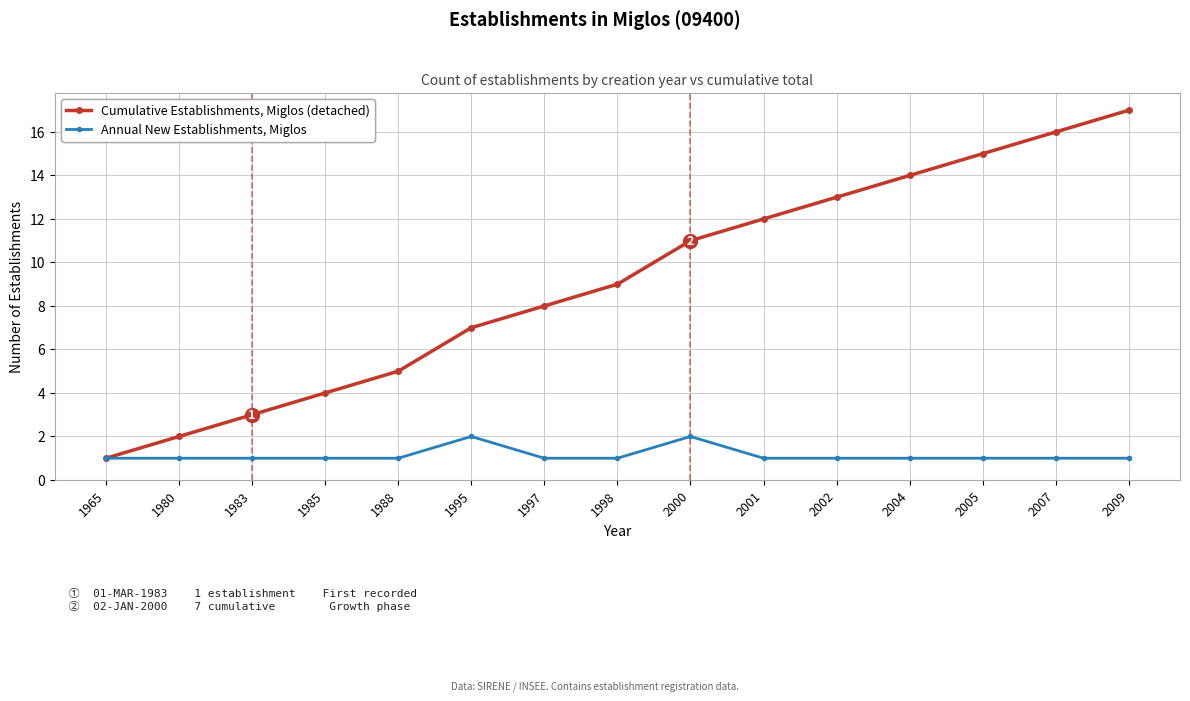

What is the difference between the maximum and second lowest values in the Annual New Establishments, Miglos series?

1